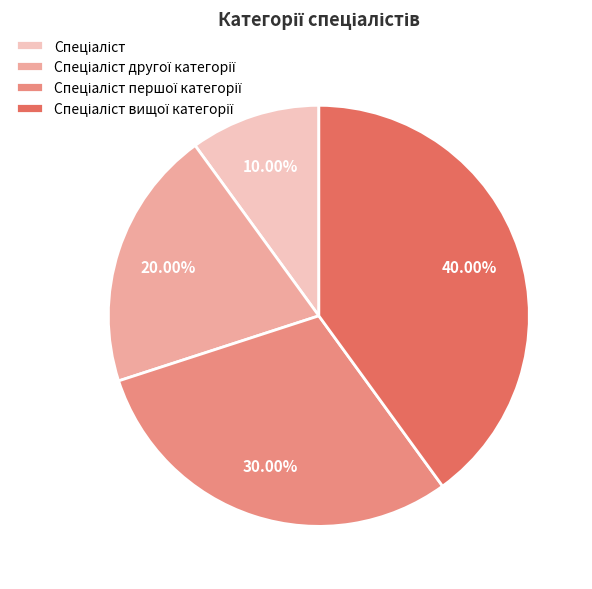

Does any single category account for the majority?

No